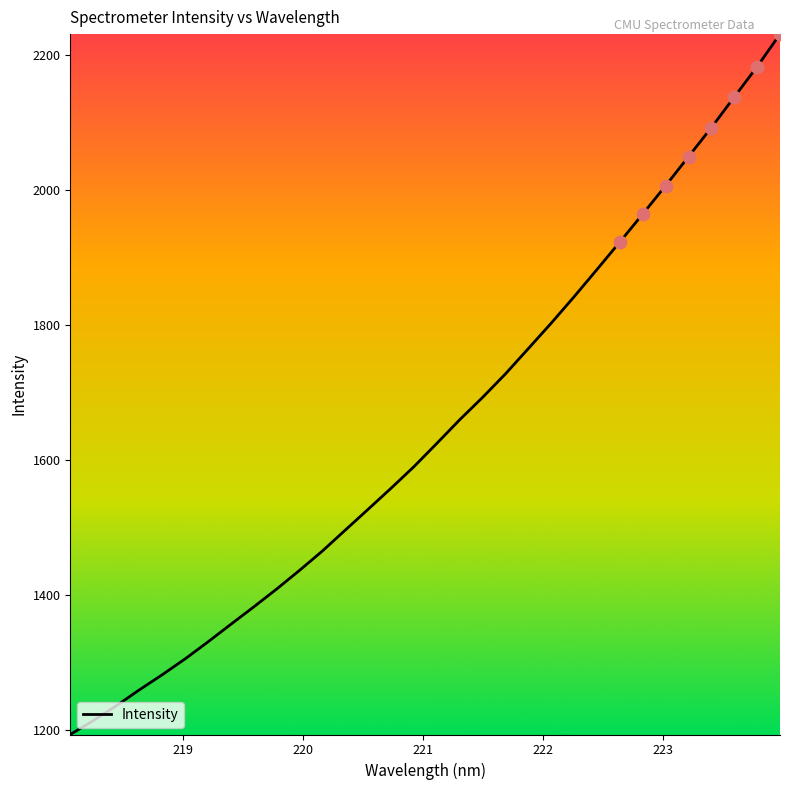

What is the minimum value shown in the chart?

1192.9